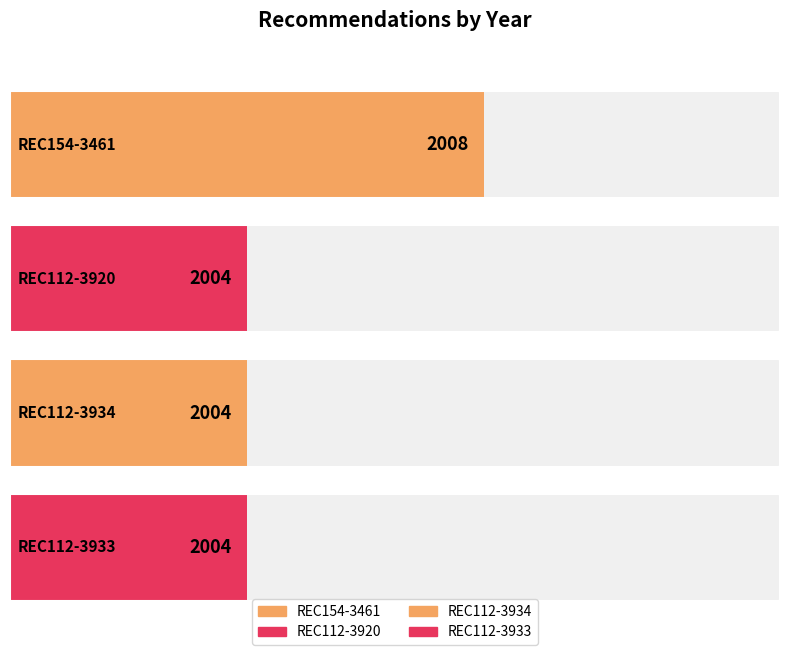

What is the difference between the values at REC112-3934 and REC154-3461?

4